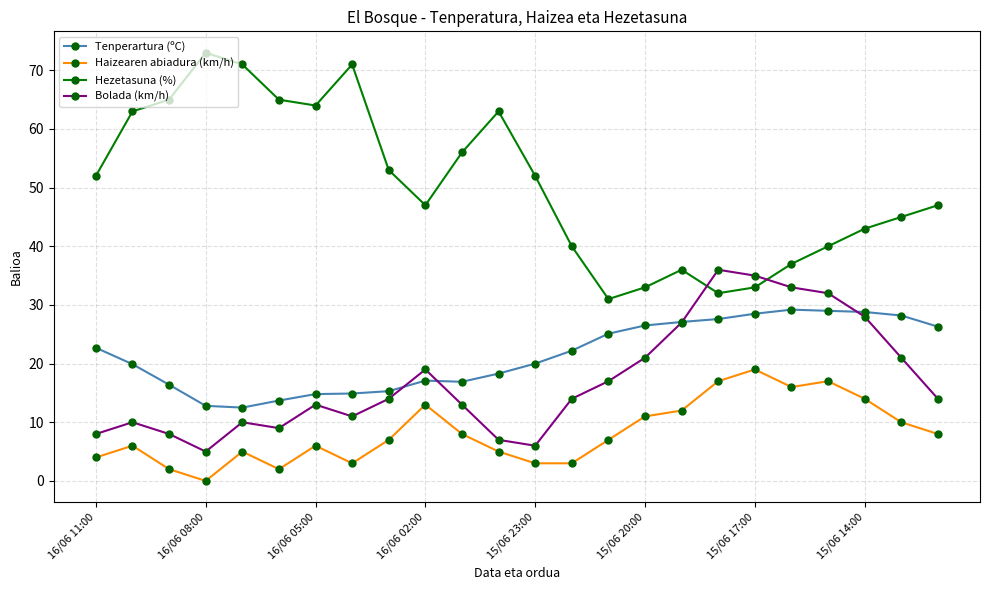

How many series are shown in this chart?

4